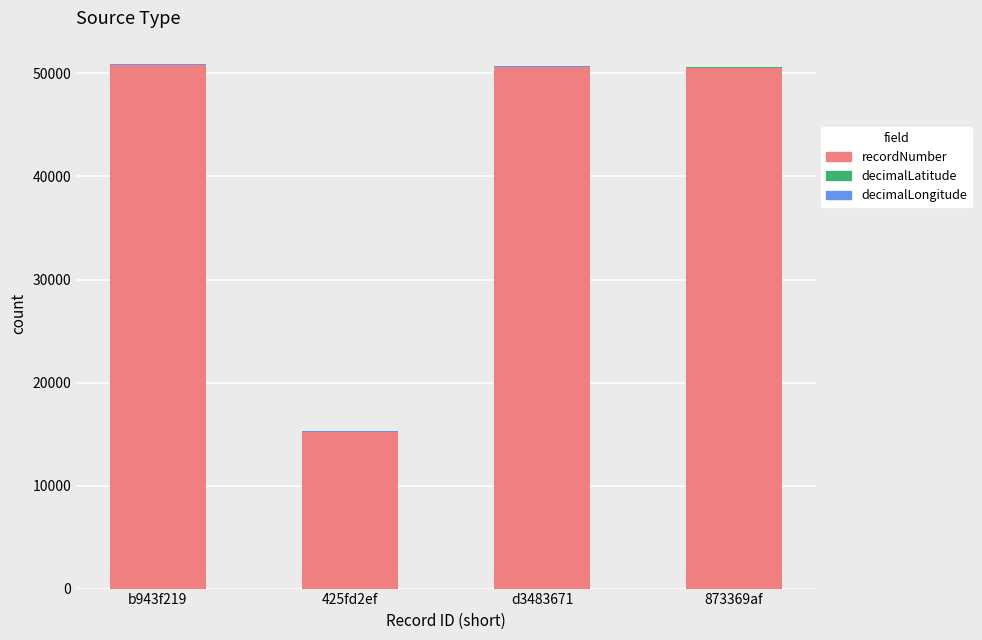

The value of recordNumber at 873369af is 50562.0. True or false?

True